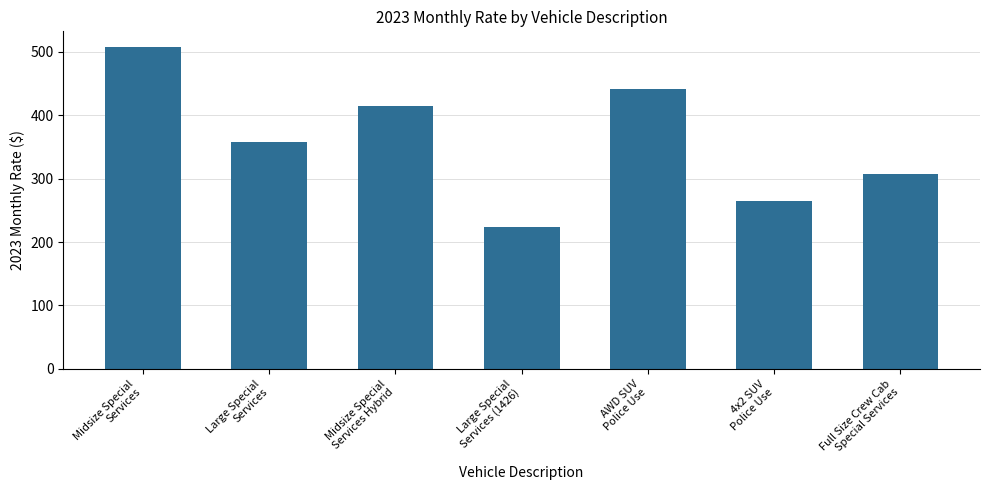

List the labels in order of value, largest first.

Midsize Special
Services, AWD SUV
Police Use, Midsize Special
Services Hybrid, Large Special
Services, Full Size Crew Cab
Special Services, 4x2 SUV
Police Use, Large Special
Services (1426)